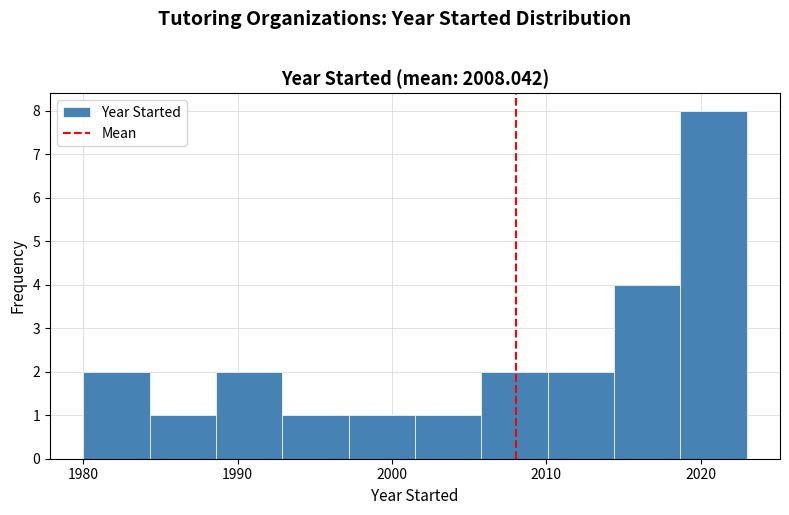

Which range on the x-axis has the tallest bar?

2018.7 to 2023.0